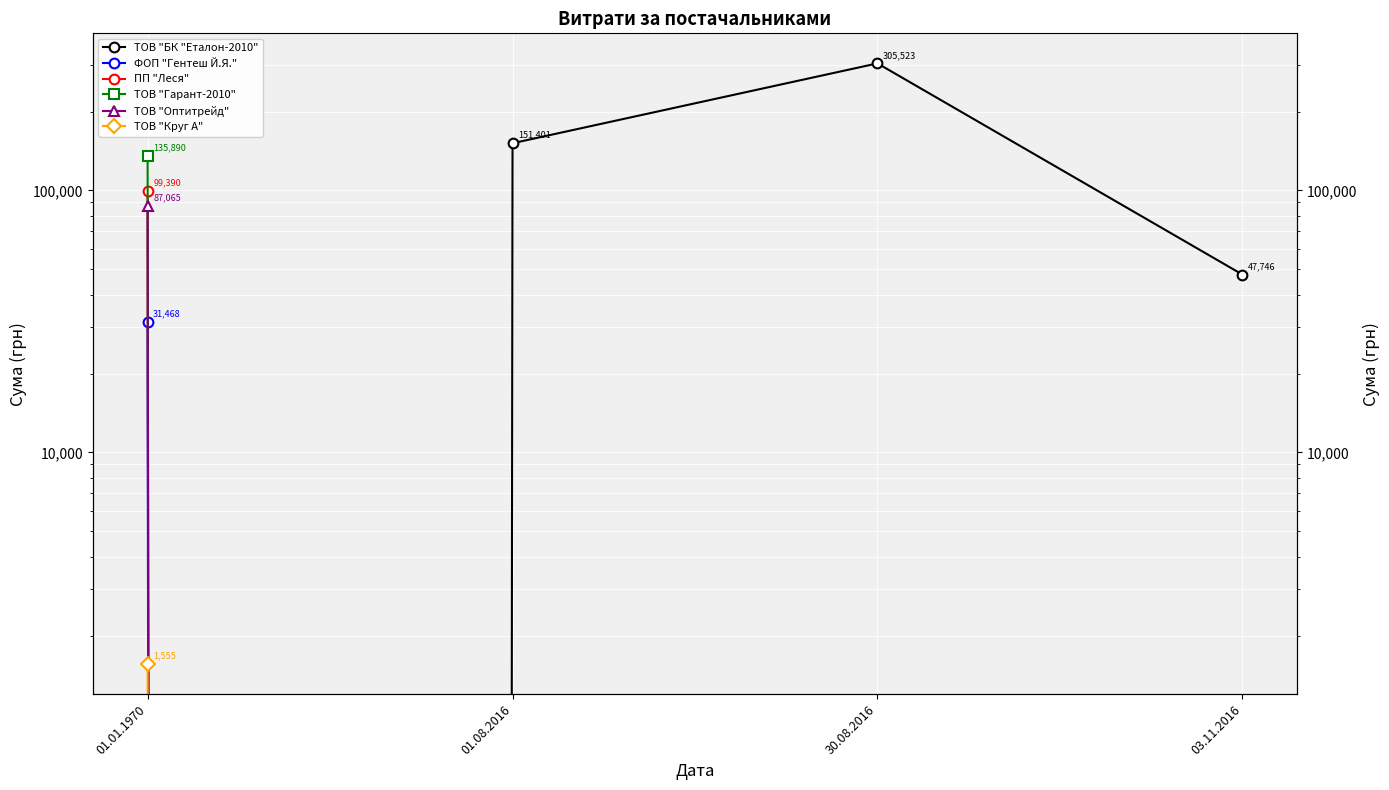

At which category does the chart reach its minimum across all series?

01.01.1970